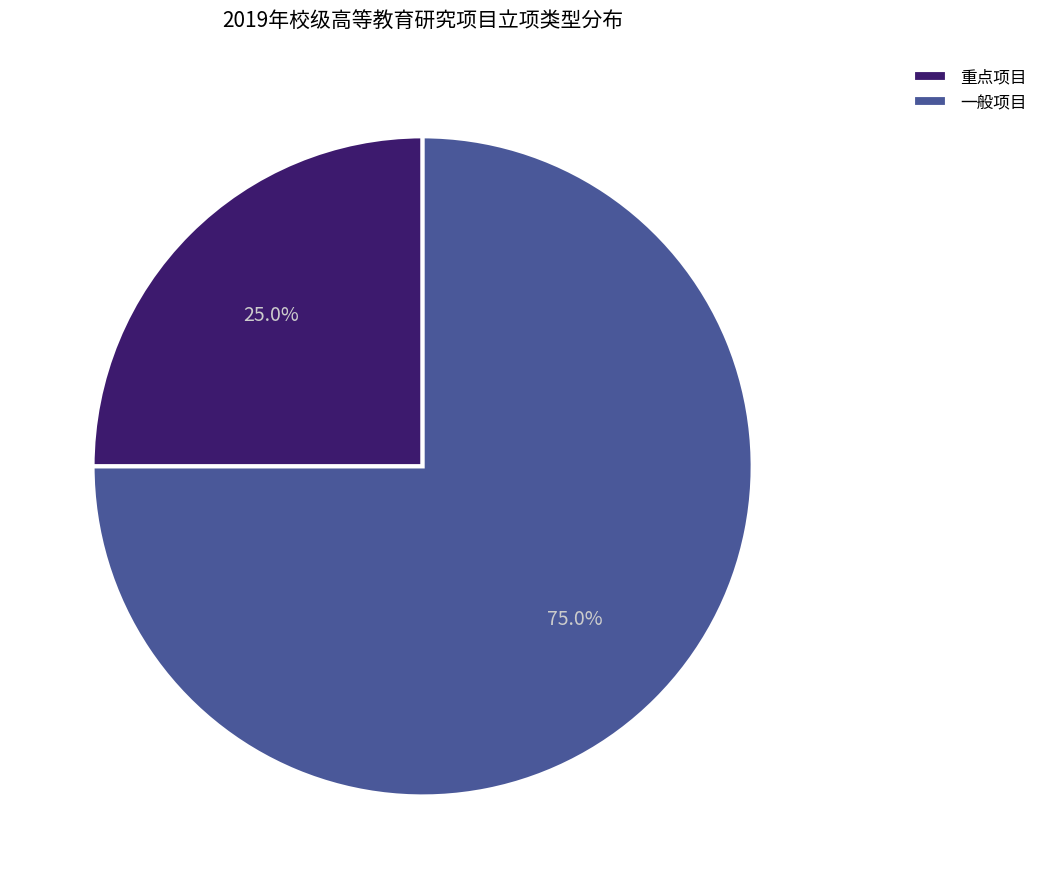

How many slices are in this pie chart?

2